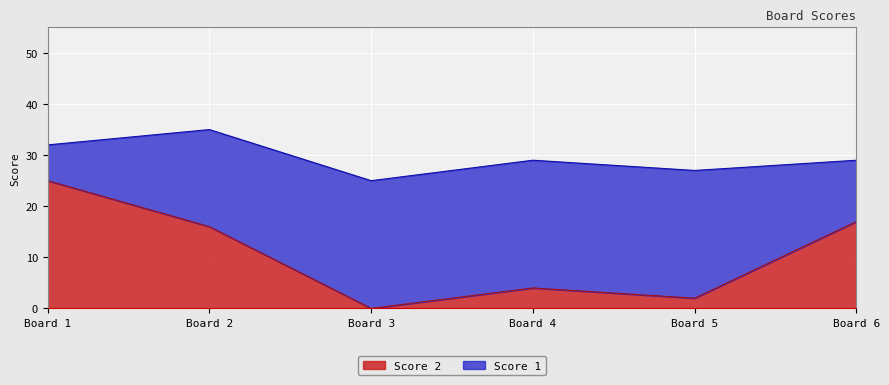

List the labels in order of value, largest first.

1, 6, 2, 4, 5, 3